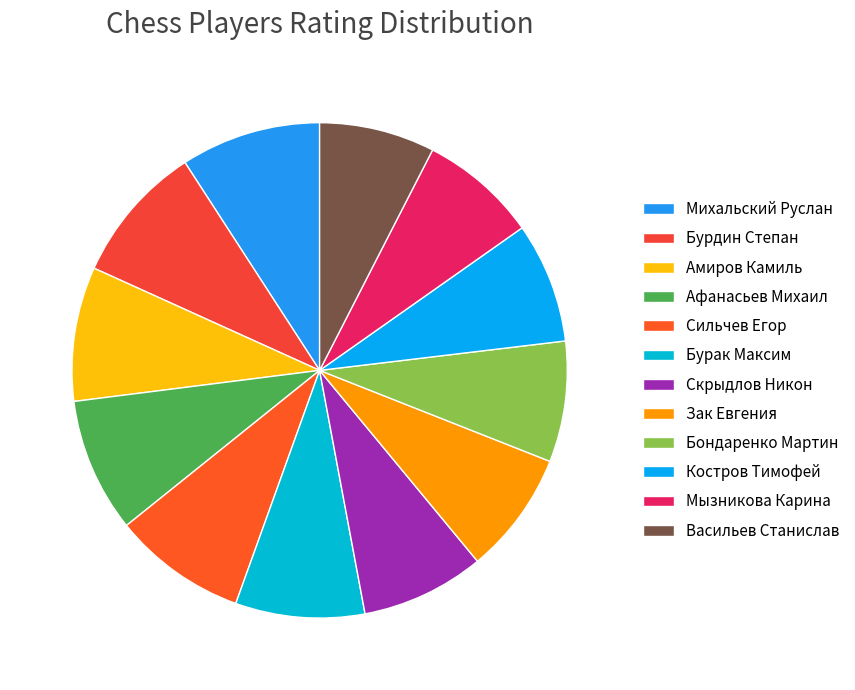

To the nearest percent, what percentage of the pie is Бурак Максим?

8%